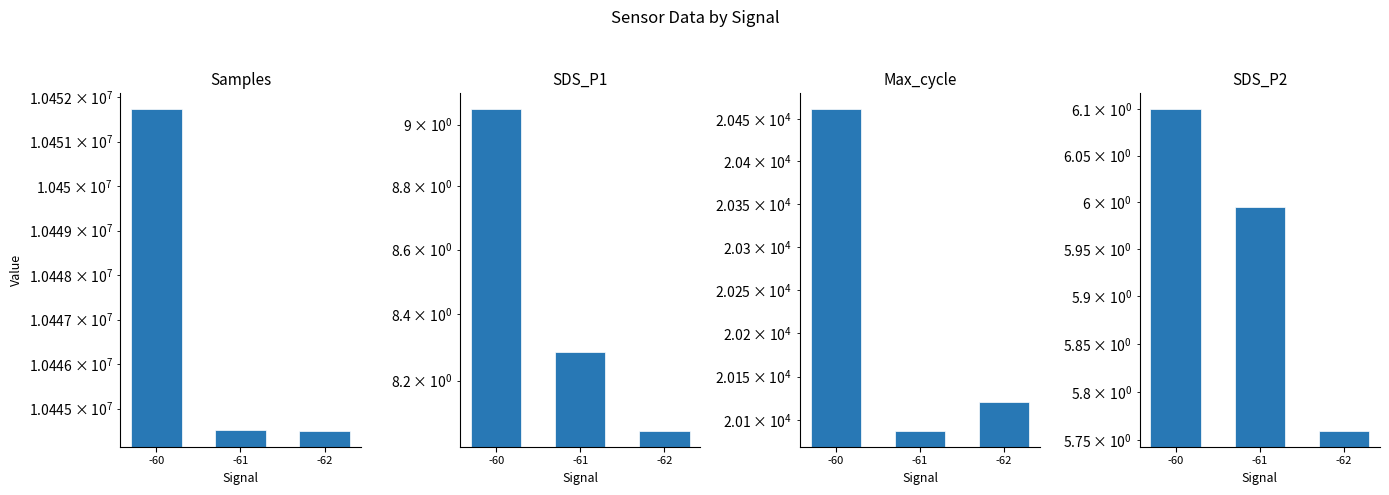

What is the sum of all SDS_P1 values?

25.4